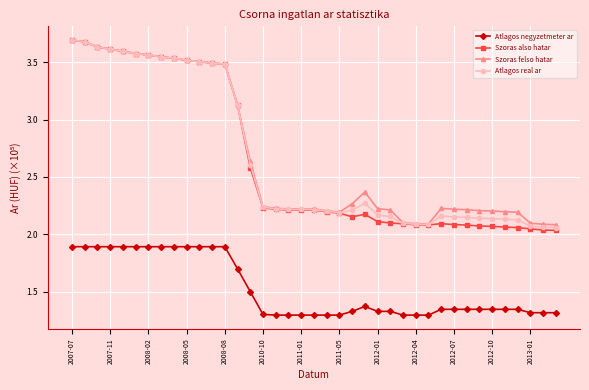

What is the greatest value displayed?

3.7